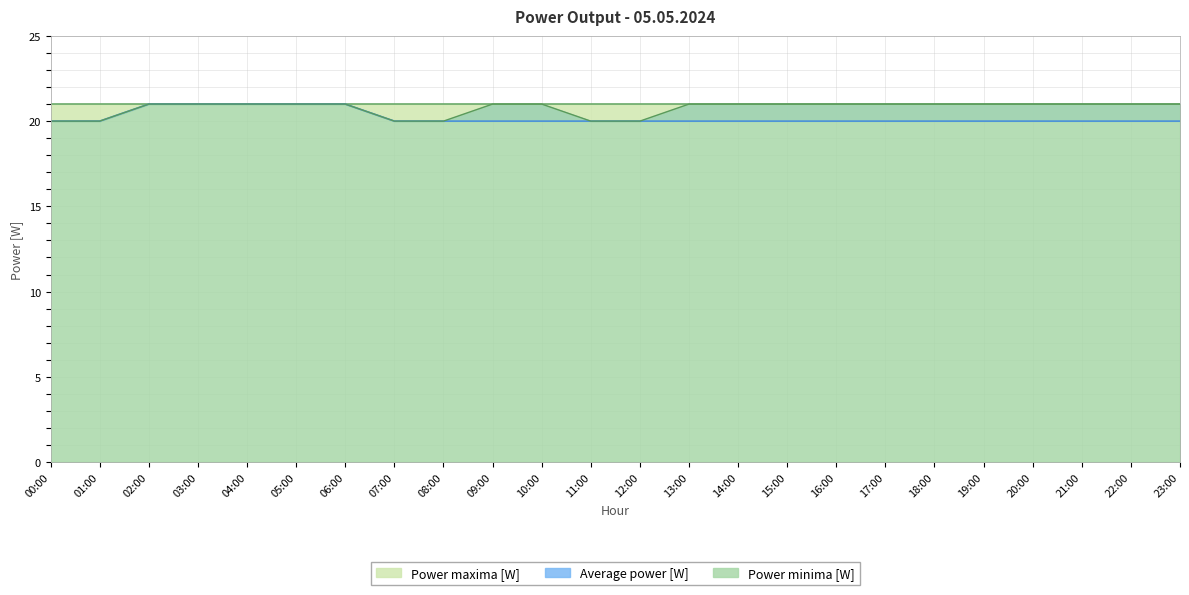

True or false: Power maxima [W] has a value of 14 at 18:00.

False